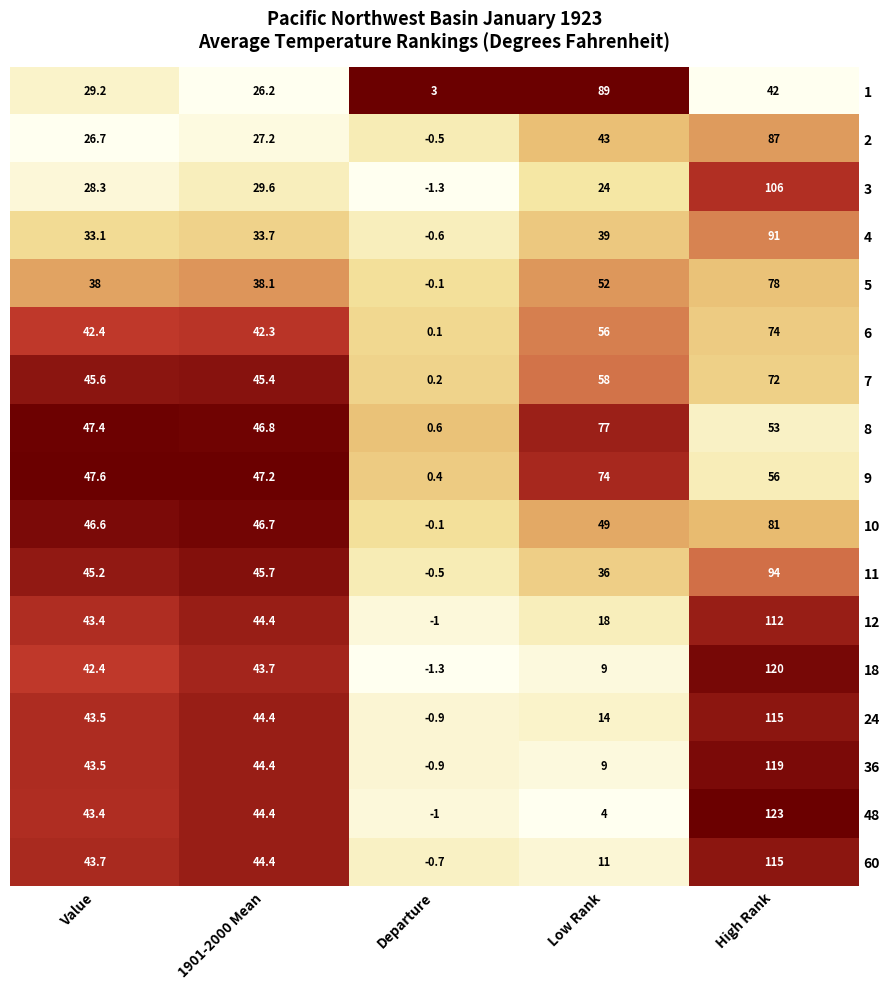

Between 1901-2000 Mean and High Rank, which series saw the biggest shift?

48